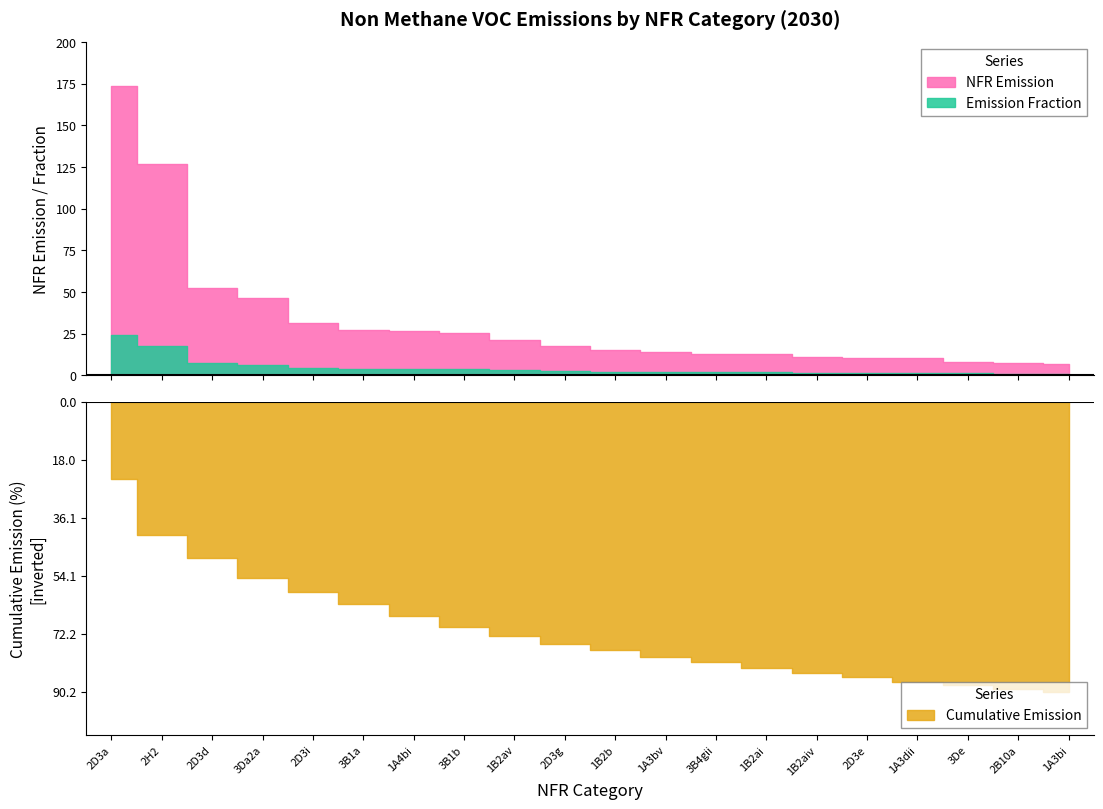

What position from the right is 1A3bi?

1